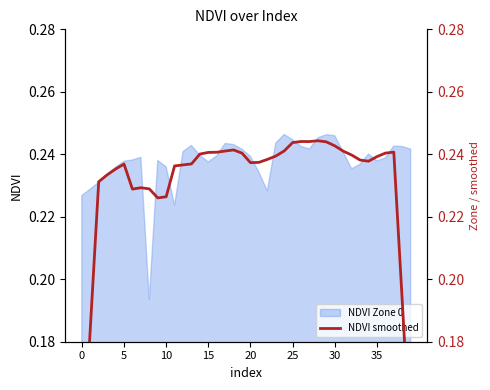

How many interior local peaks (higher than both neighbors) does the data have?

6